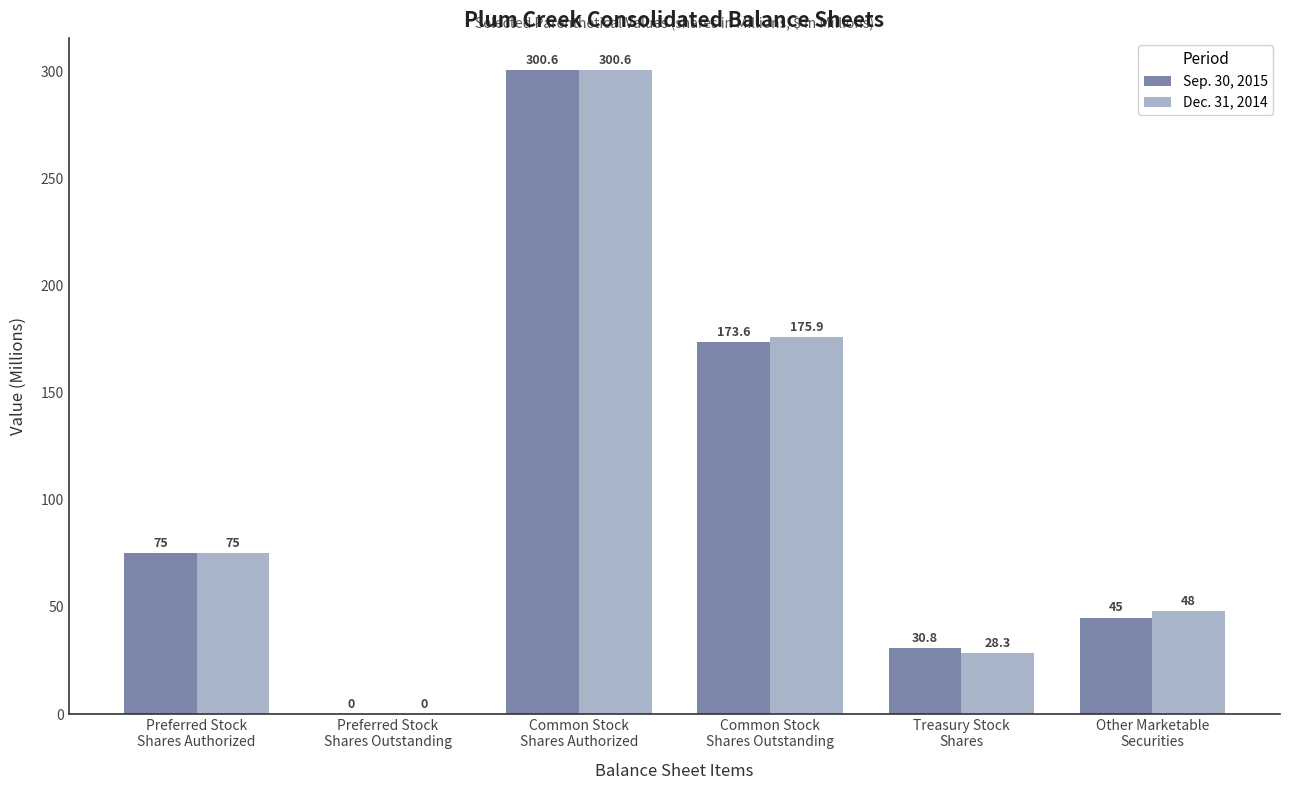

How many positive values does the Sep. 30, 2015 series have?

5